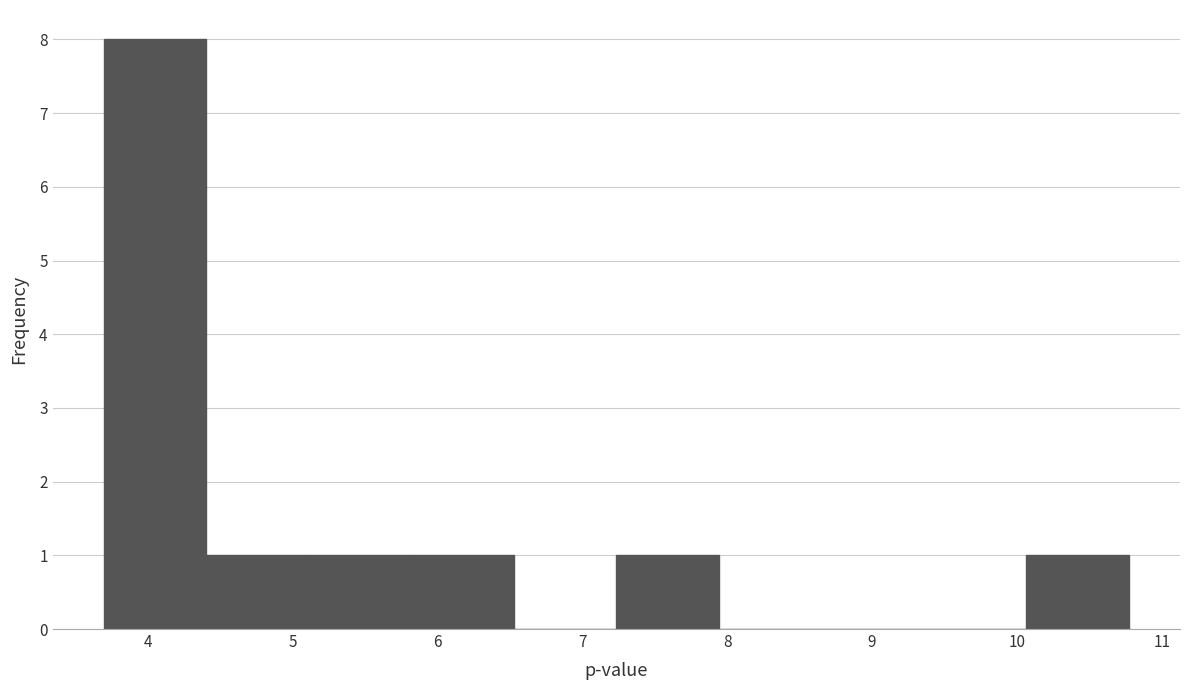

Reading left to right, list every bar in this chart as the range it spans on the x-axis followed by its height. Neither the bar edges nor the heights are printed on the chart, so give them approximately, as read against the axes.

3.7 to 4.4: 8
4.4 to 5.1: 1
5.1 to 5.8: 1
5.8 to 6.5: 1
6.5 to 7.2: 0
7.2 to 7.9: 1
7.9 to 8.6: 0
8.6 to 9.4: 0
9.4 to 10.1: 0
10.1 to 10.8: 1